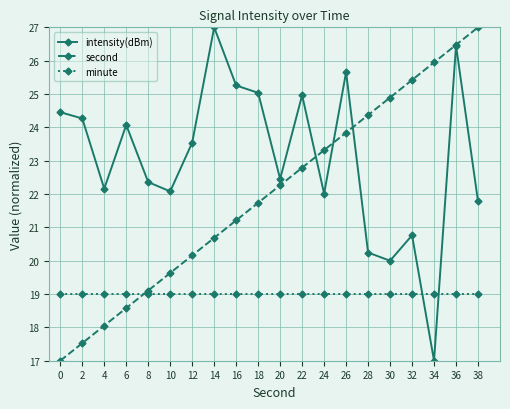

After their last crossing, which series has the higher values: second or minute?

second